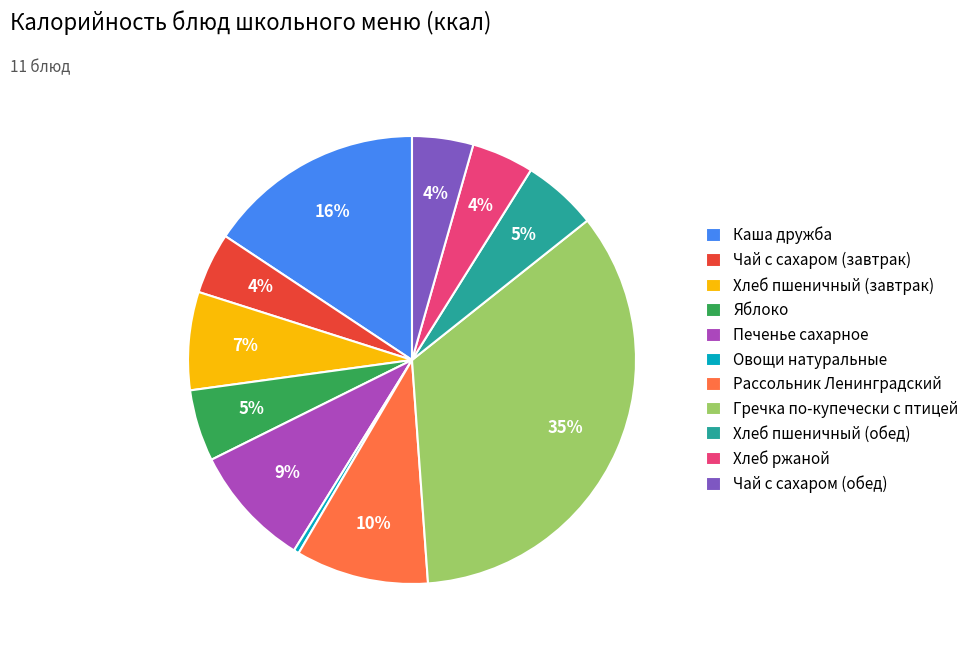

Does any single category account for the majority?

No